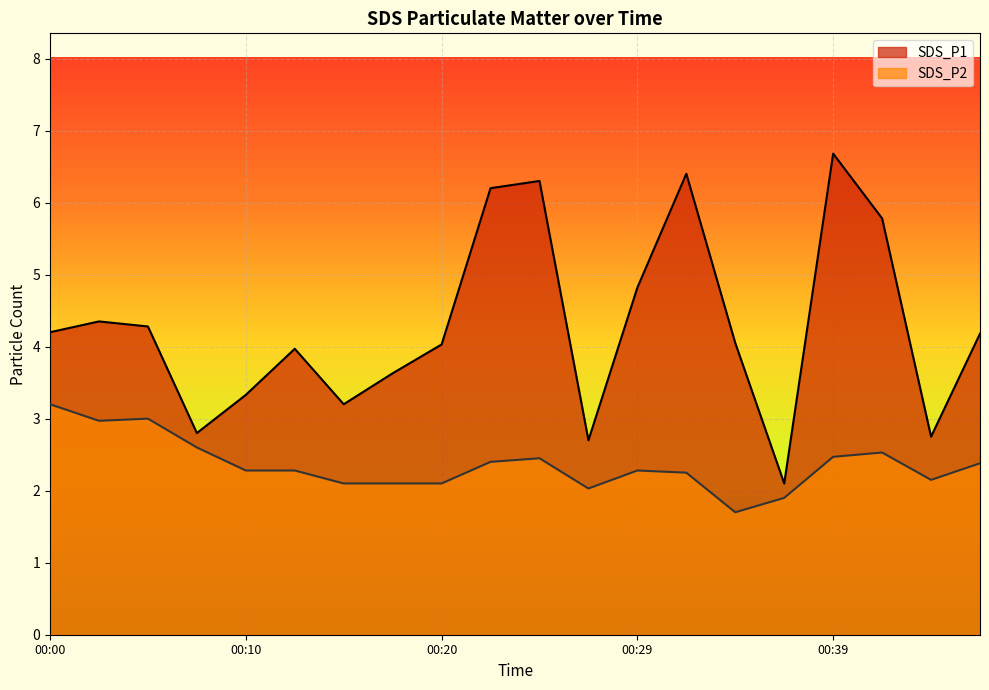

At which category does the chart reach its peak across all series?

00:39